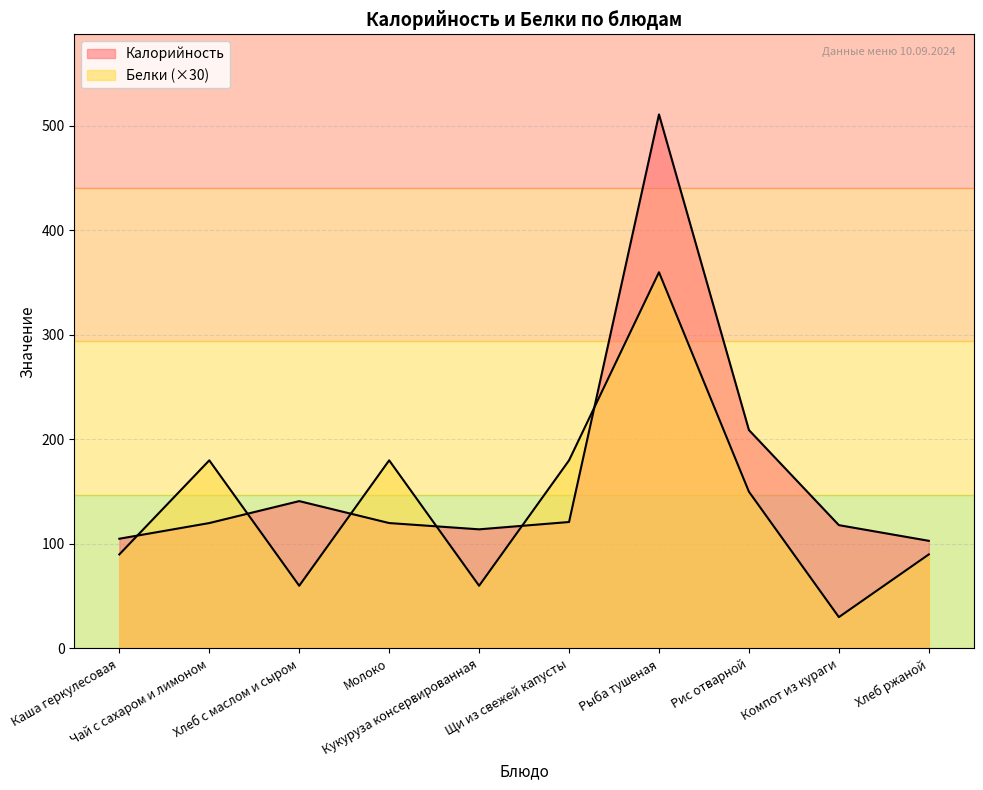

Is the value of Калорийность at Компот из кураги greater than the value of Белки at Рис отварной?

No